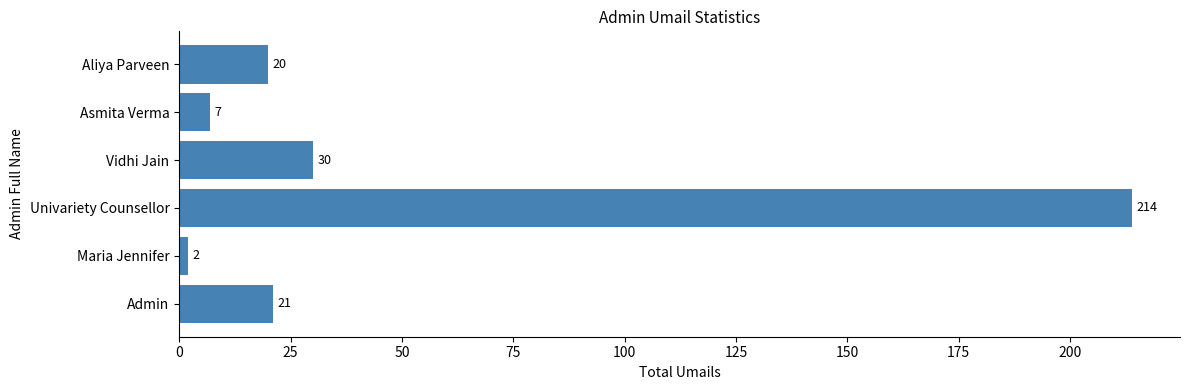

Which has a higher value, Admin or Univariety Counsellor?

Univariety Counsellor